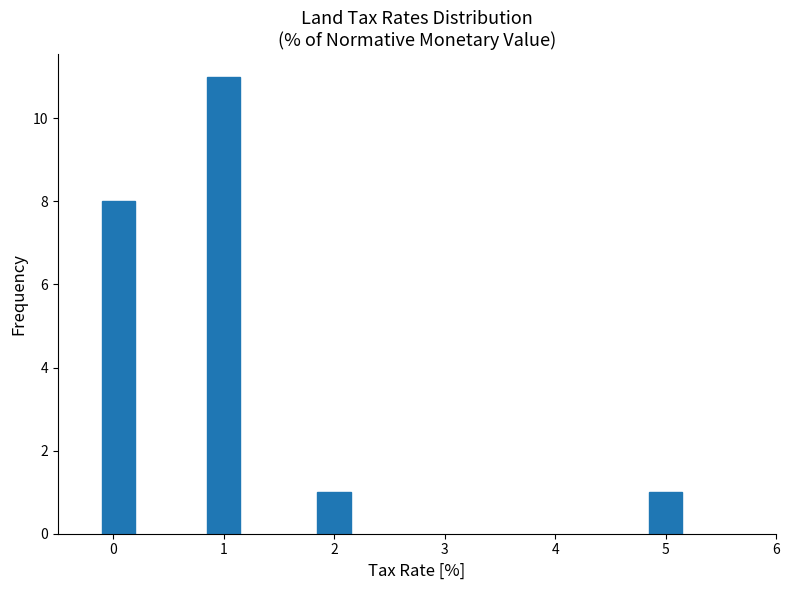

Reading right to left, extract all data points from this chart.

1	1	11	8